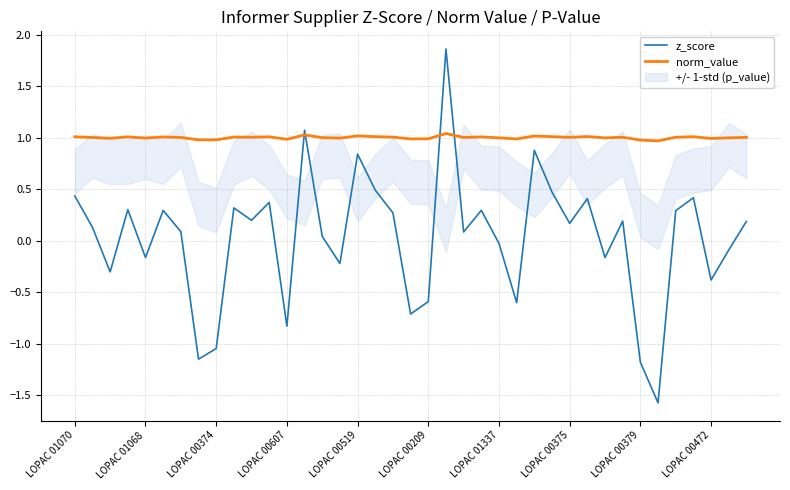

Reading left to right, extract all data points from this chart.

z_score: 0.4	0.1	-0.3	0.3	-0.2	0.3	0.1	-1.1	-1.0	0.3	0.2	0.4	-0.8	1.1	0.0	-0.2	0.8	0.5	0.3	-0.7	-0.6	1.9	0.1	0.3	-0.0	-0.6	0.9	0.5	0.2	0.4	-0.2	0.2	-1.2	-1.6	0.3	0.4	-0.4	-0.1	0.2
norm_value: 1.0	1.0	1.0	1.0	1.0	1.0	1.0	1.0	1.0	1.0	1.0	1.0	1.0	1.0	1.0	1.0	1.0	1.0	1.0	1.0	1.0	1.0	1.0	1.0	1.0	1.0	1.0	1.0	1.0	1.0	1.0	1.0	1.0	1.0	1.0	1.0	1.0	1.0	1.0